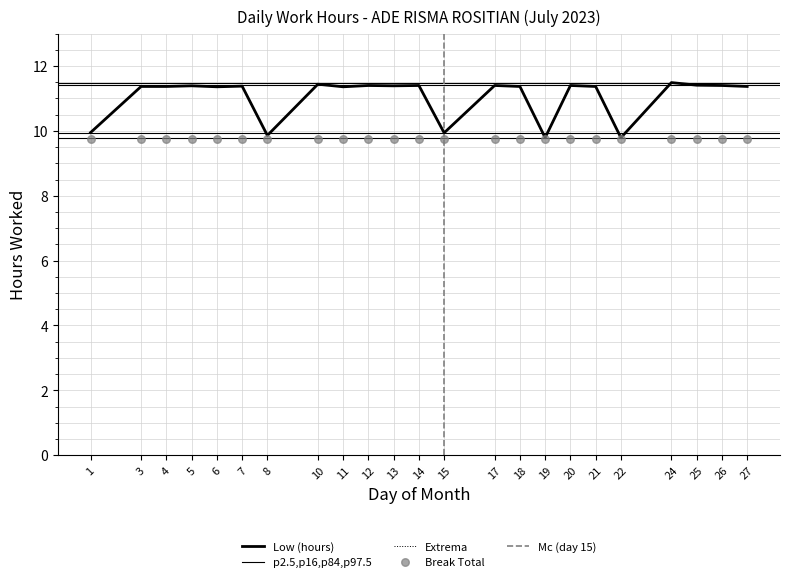

Between 11 and 24, which is larger?

24